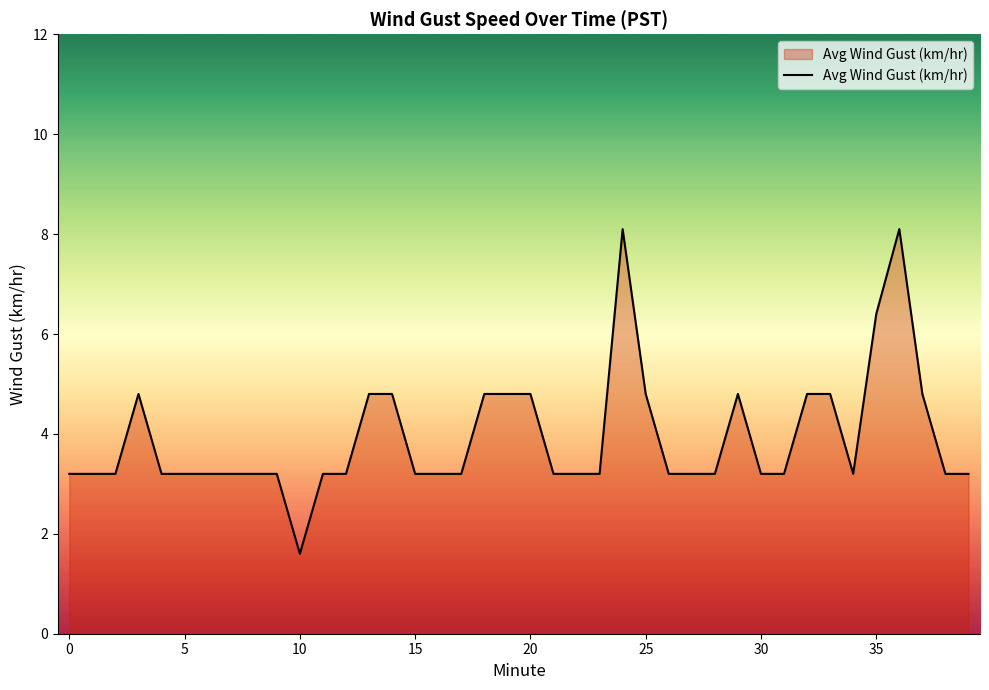

What is the sum of all values?

157.0